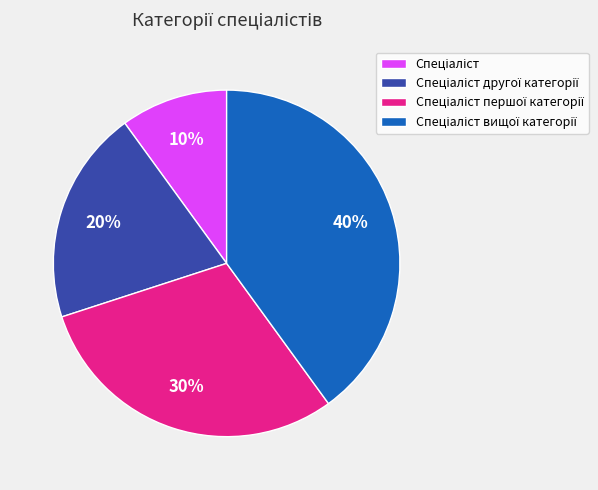

Is there a majority slice in this chart?

No